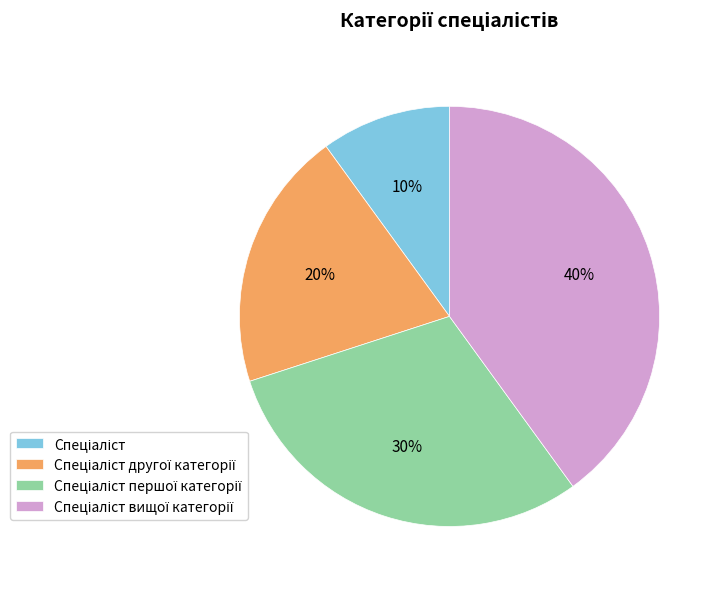

To the nearest percent, what is the average slice percentage?

25%